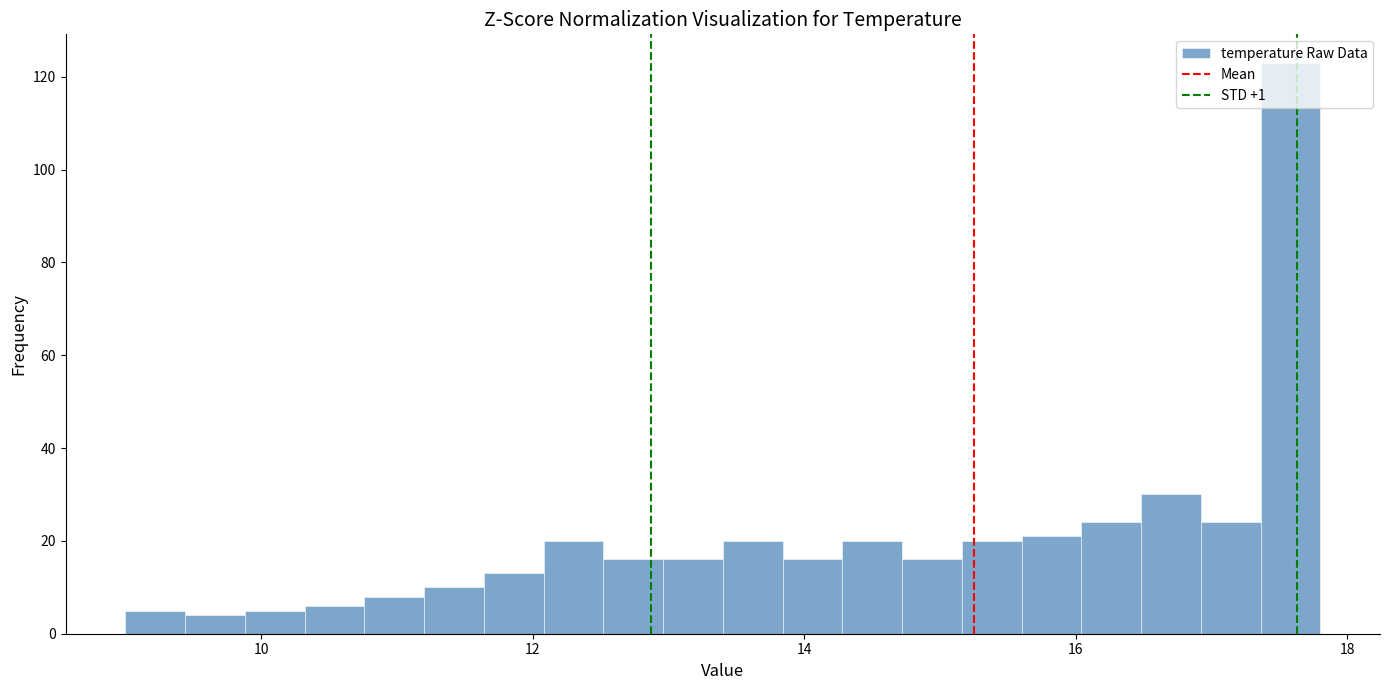

Read against the x-axis, roughly where is the centre of the tallest bar?

17.6